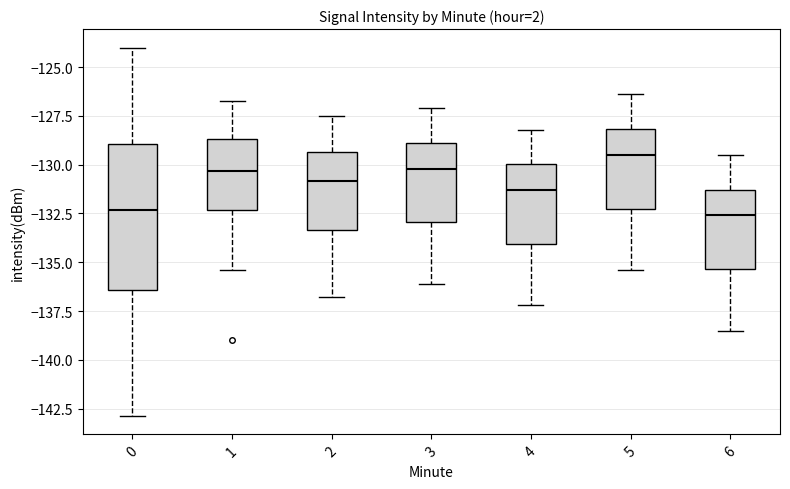

Reading left to right, read every box against the y-axis: the position of its median line, the range the box covers, and the ends of its whiskers. The values are not printed on the chart, so give them approximately, as read against the axis.

0: median -132.5, box -136.5 to -129.0, whiskers -143.0 to -124.0
1: median -130.5, box -132.5 to -128.5, whiskers -135.5 to -126.5
2: median -131.0, box -133.5 to -129.5, whiskers -137.0 to -127.5
3: median -130.0, box -133.0 to -129.0, whiskers -136.0 to -127.0
4: median -131.5, box -134.0 to -130.0, whiskers -137.0 to -128.0
5: median -129.5, box -132.0 to -128.0, whiskers -135.5 to -126.5
6: median -132.5, box -135.5 to -131.5, whiskers -138.5 to -129.5